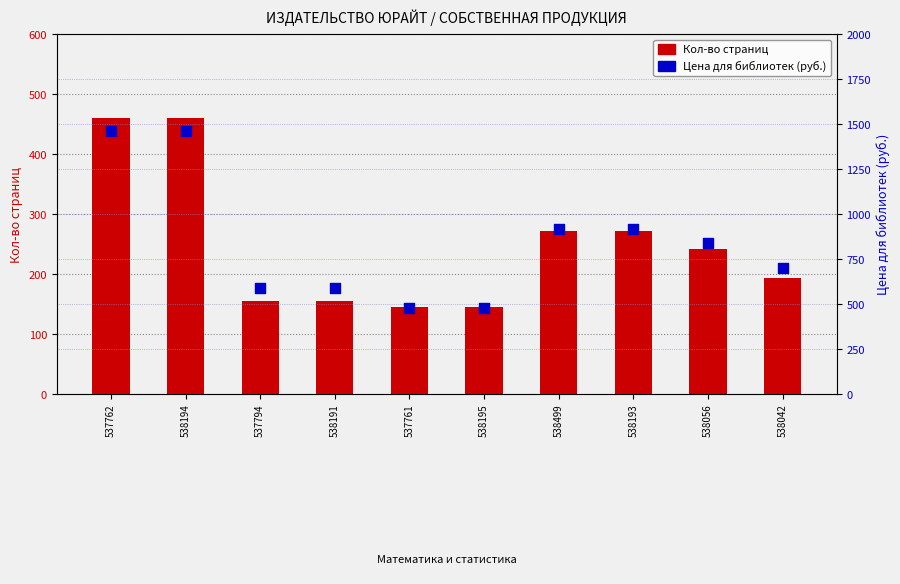

Which series contains the lowest Y value?

Кол-во страниц